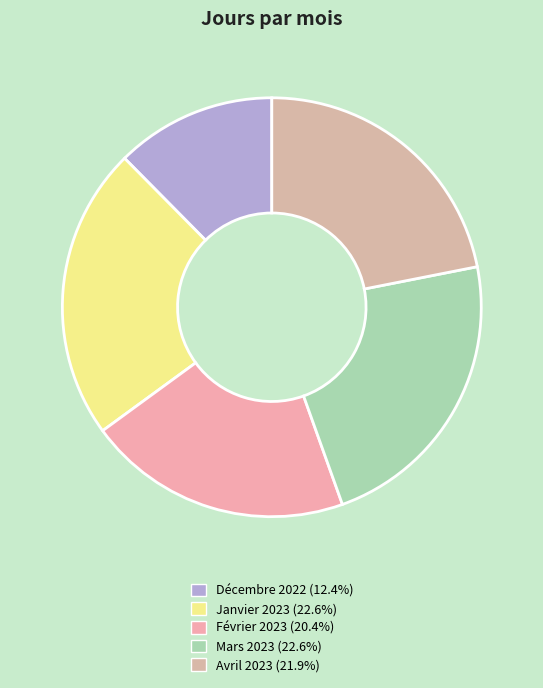

True or false: Décembre 2022 accounts for 12% of the total.

True